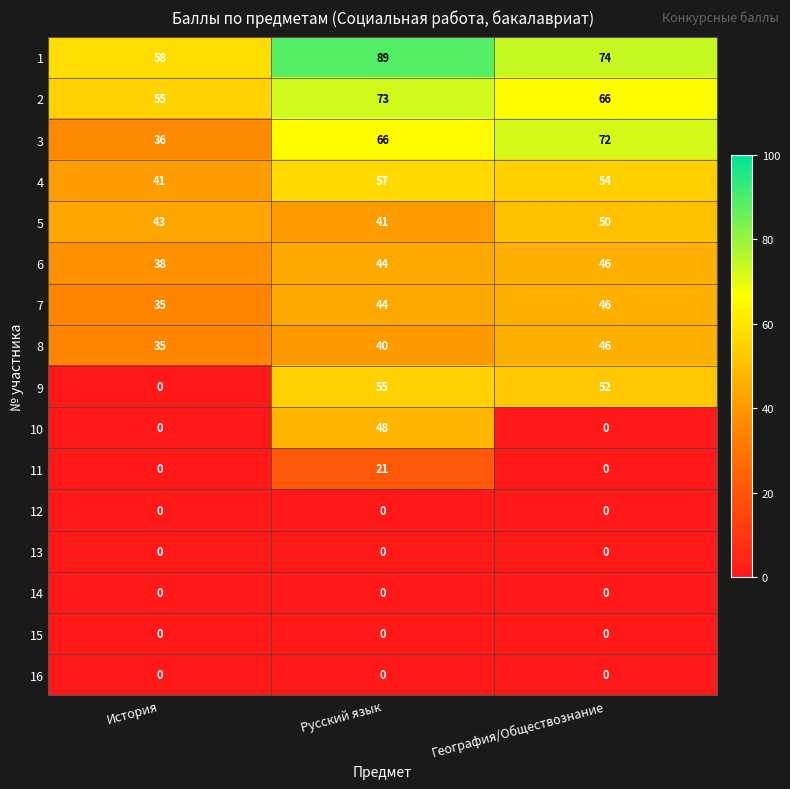

What is the spread (max minus min) of values at Русский язык?

89